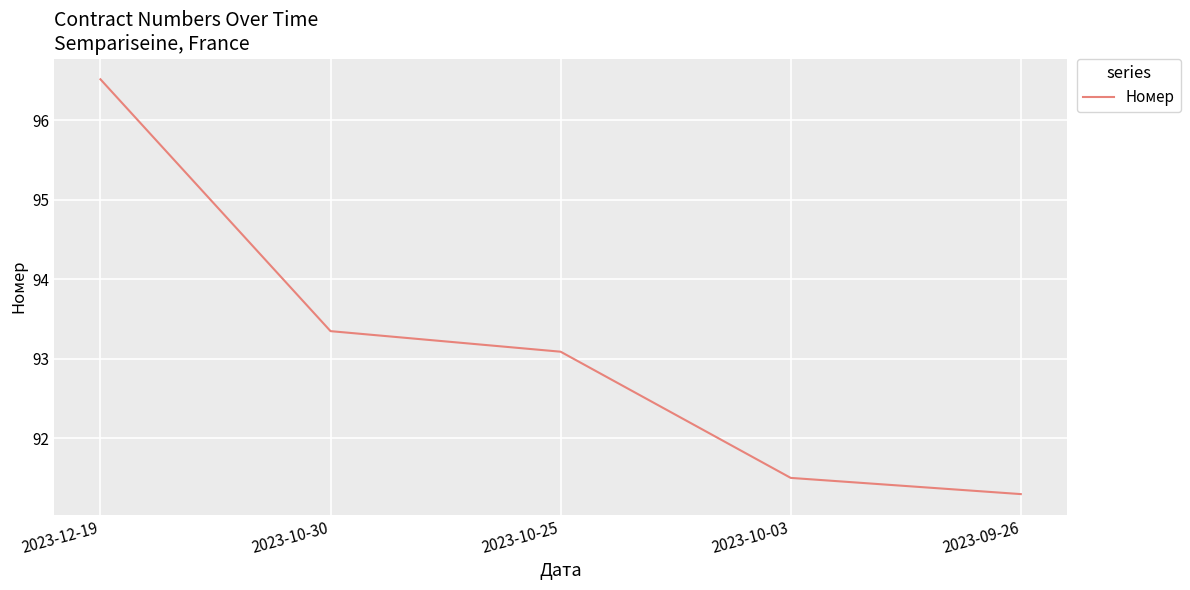

Which label corresponds to the largest value in the chart?

2023-12-19